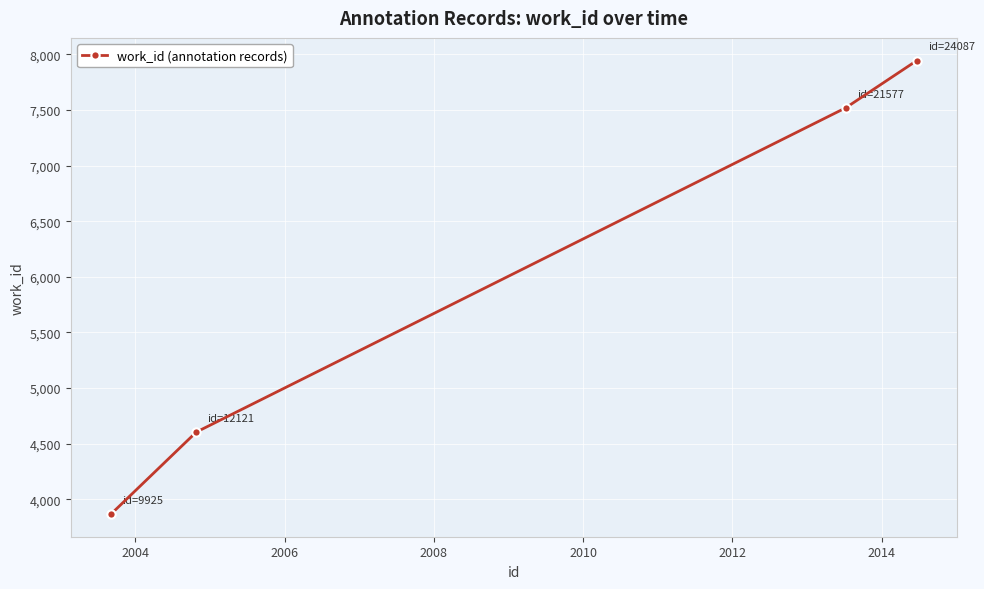

What is the value of the 3rd point from the left?

7520